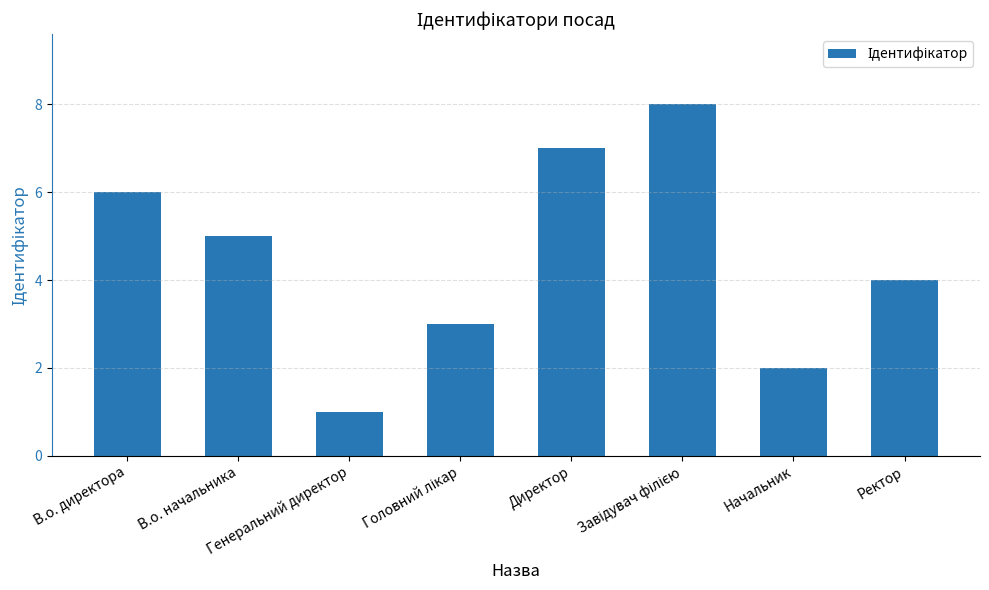

Reading left to right, what are all the values shown in this chart?

6	5	1	3	7	8	2	4